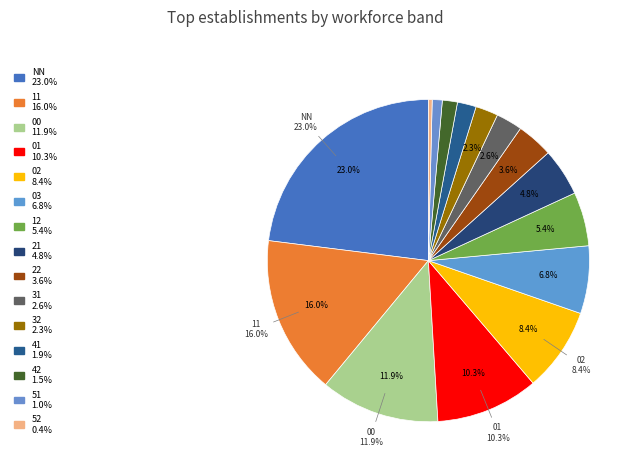

What percentage is the 41 slice, to the nearest percent?

2%